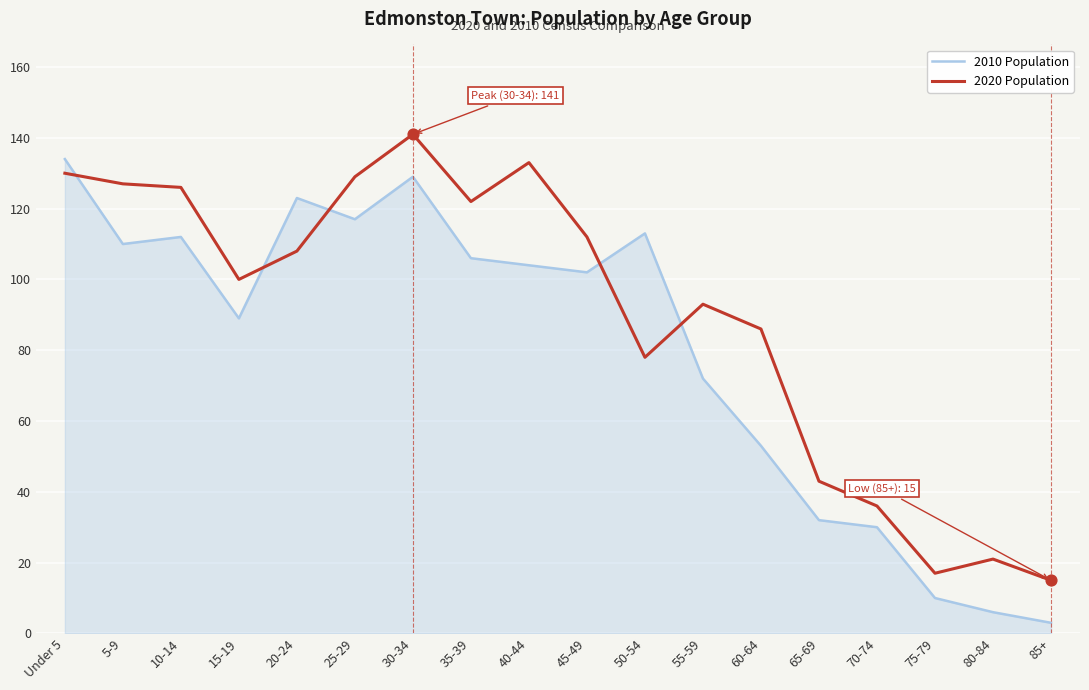

Is the value of 2010 Population at 25-29 greater than the value of 2020 Population at 75-79?

Yes